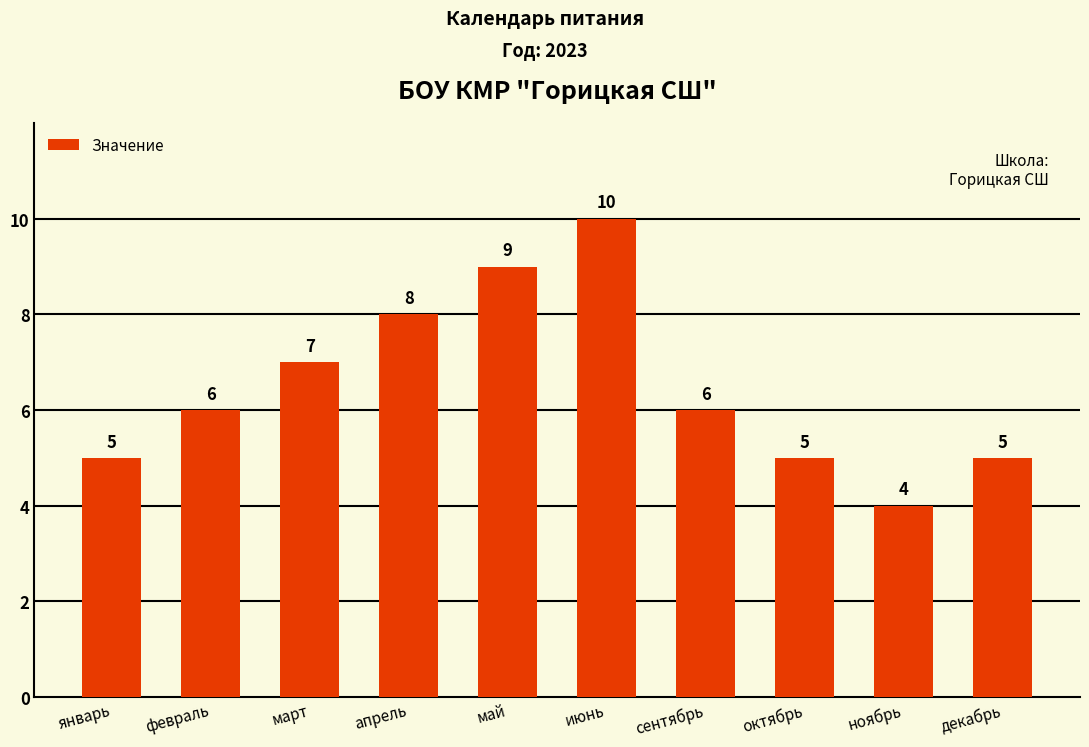

What is the value of the 1st bar from the left?

5